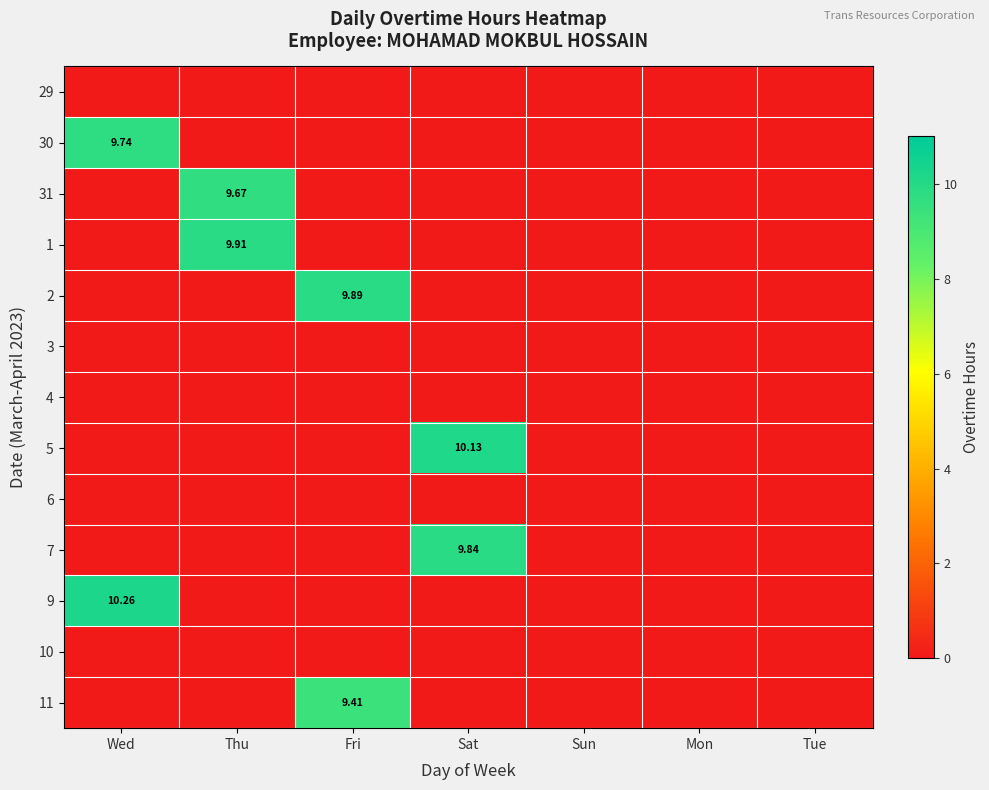

Count the number of categories in the chart.

7